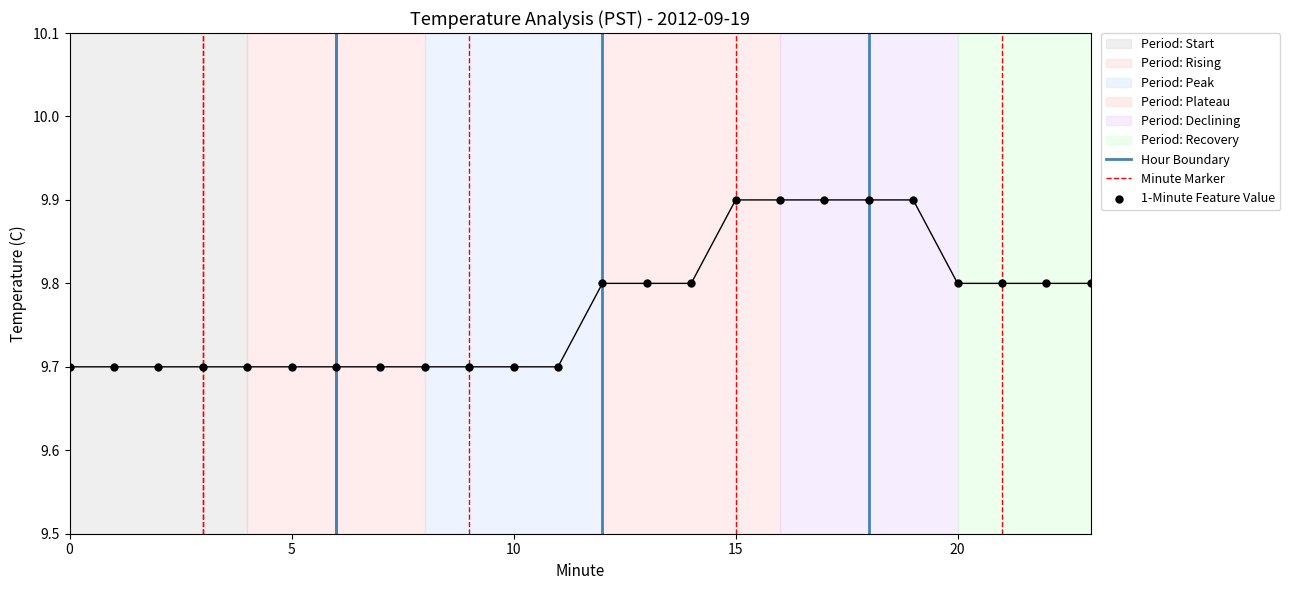

Between 15 and 12, which is larger?

15